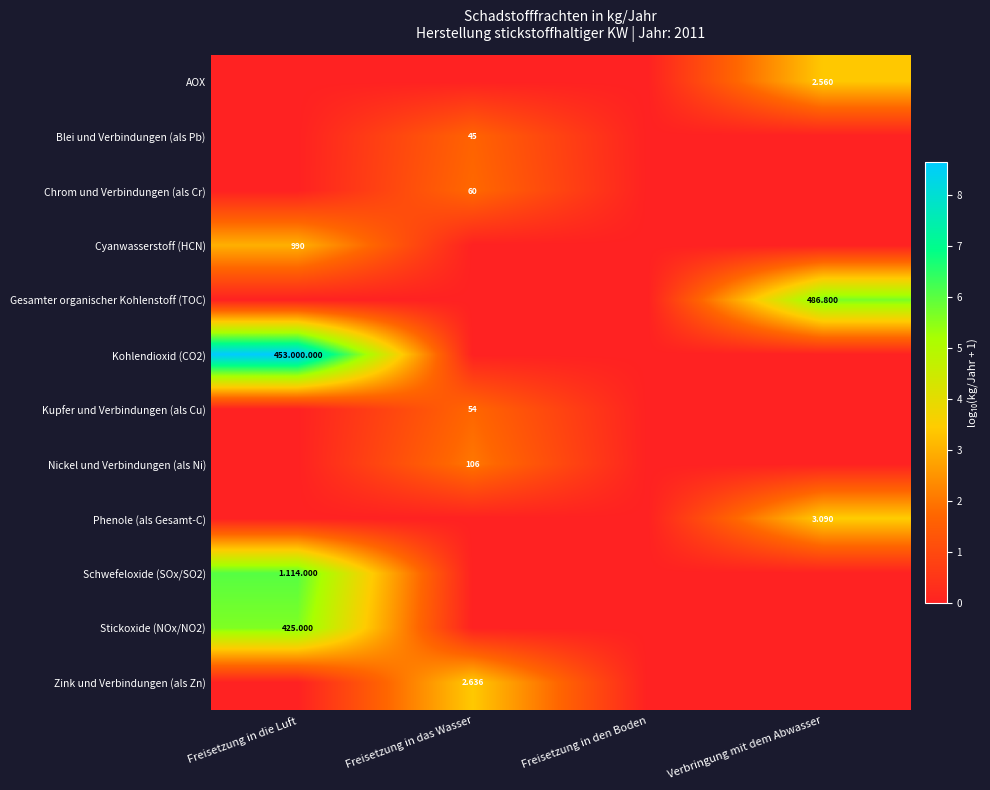

Which series changed the most between Freisetzung in den Boden and Verbringung mit dem Abwasser?

Gesamter organischer Kohlenstoff (TOC)